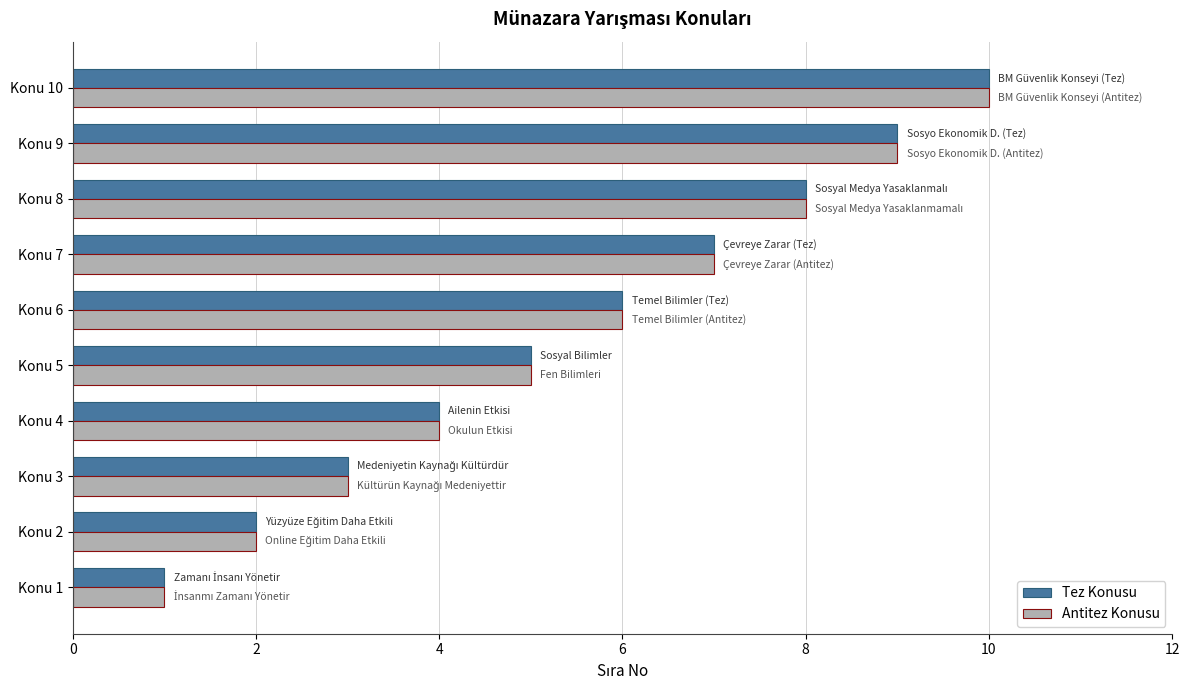

What is the minimum value shown in the chart?

1